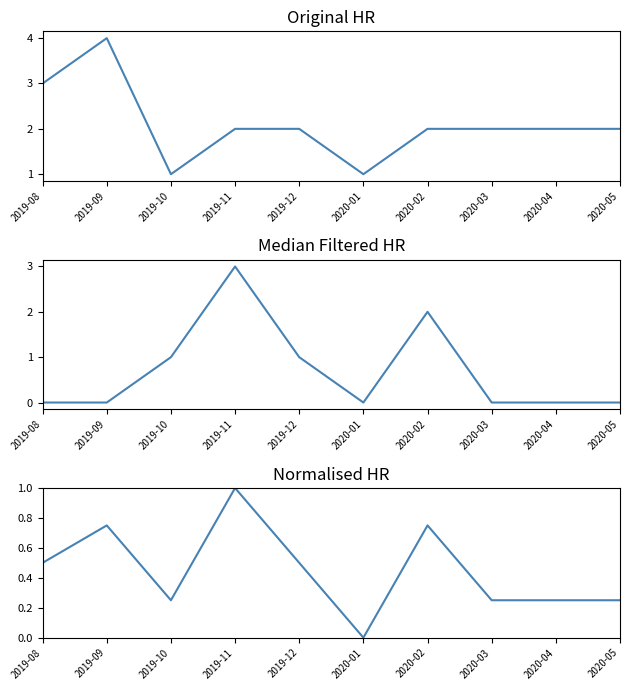

Which series has the largest total across all categories?

WEATHER+OCEAN+LAND